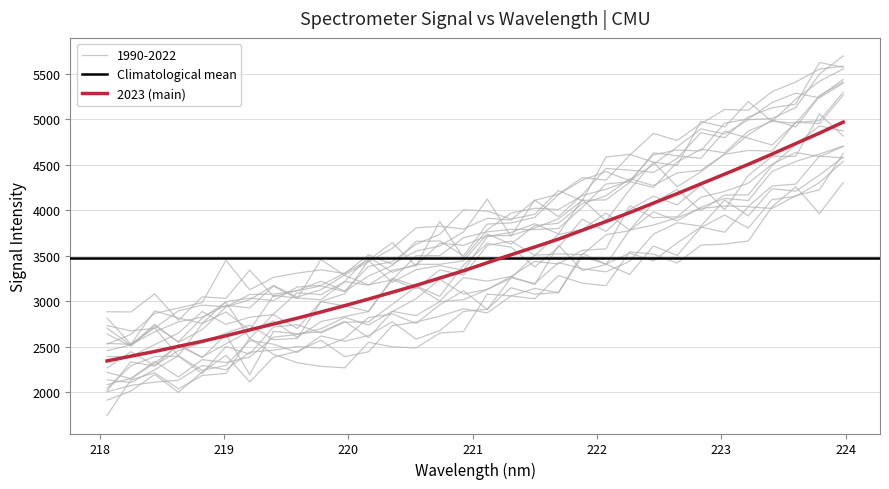

The value at 219.3979 is 1831.2. True or false?

False